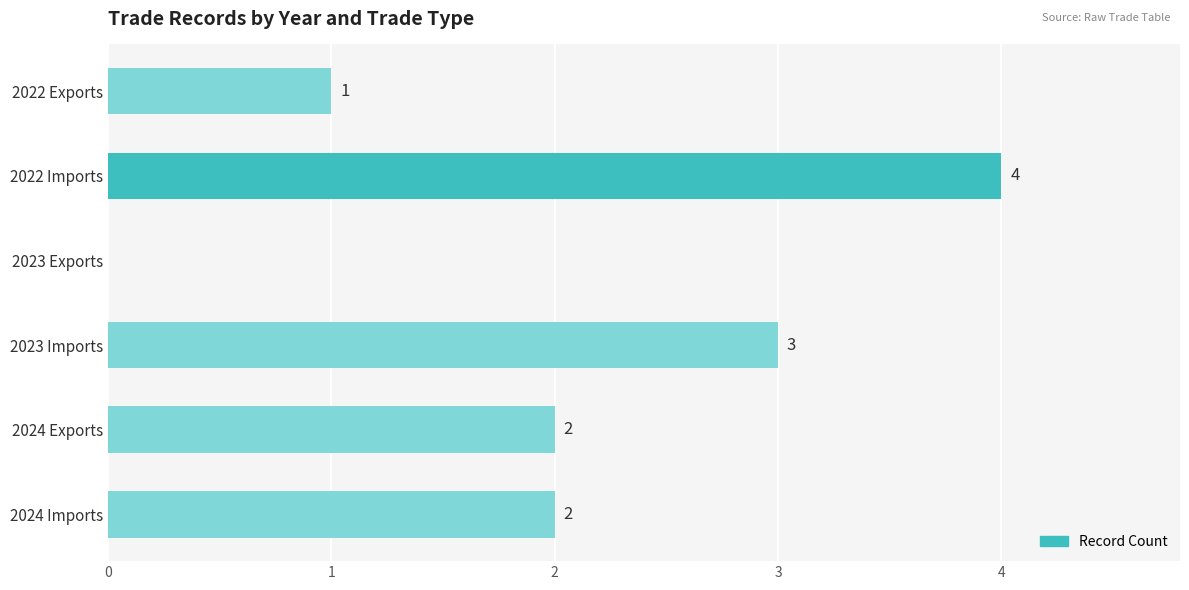

The chart shows a value of -1 at 2023 Exports. True or false?

False